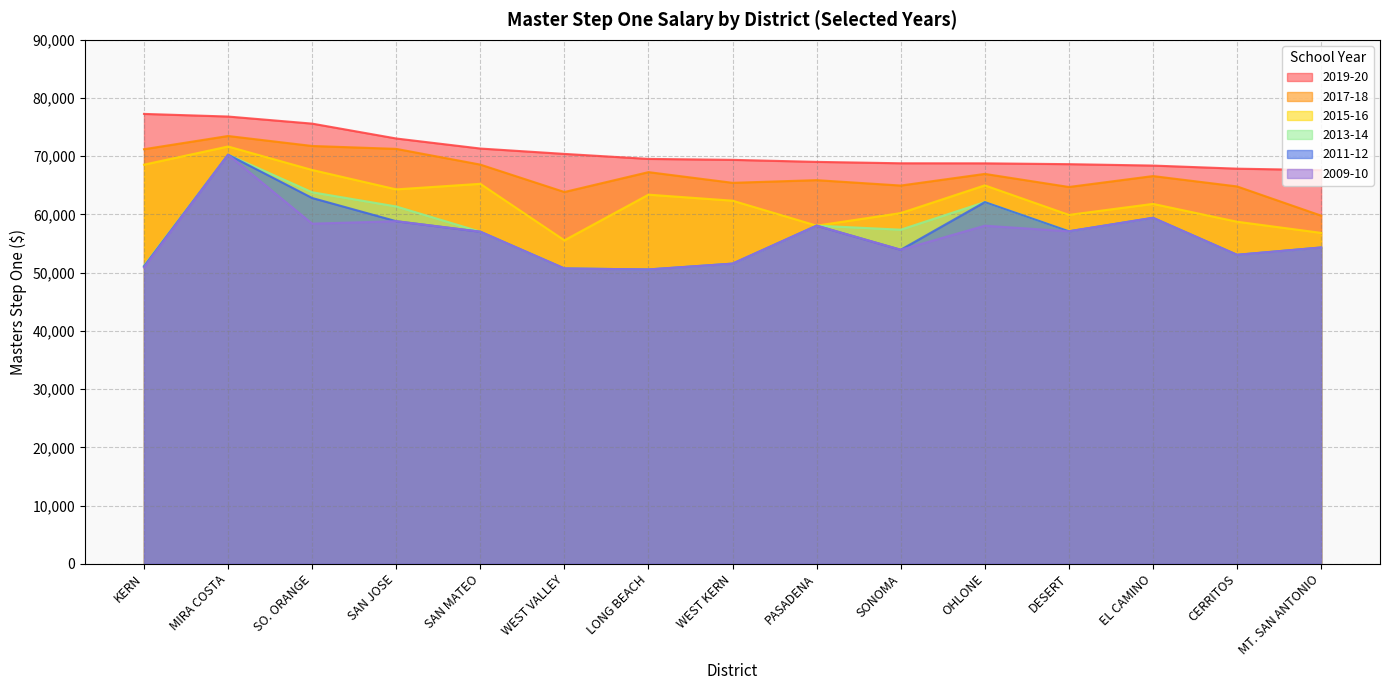

Does the chart have visible grid lines?

Yes